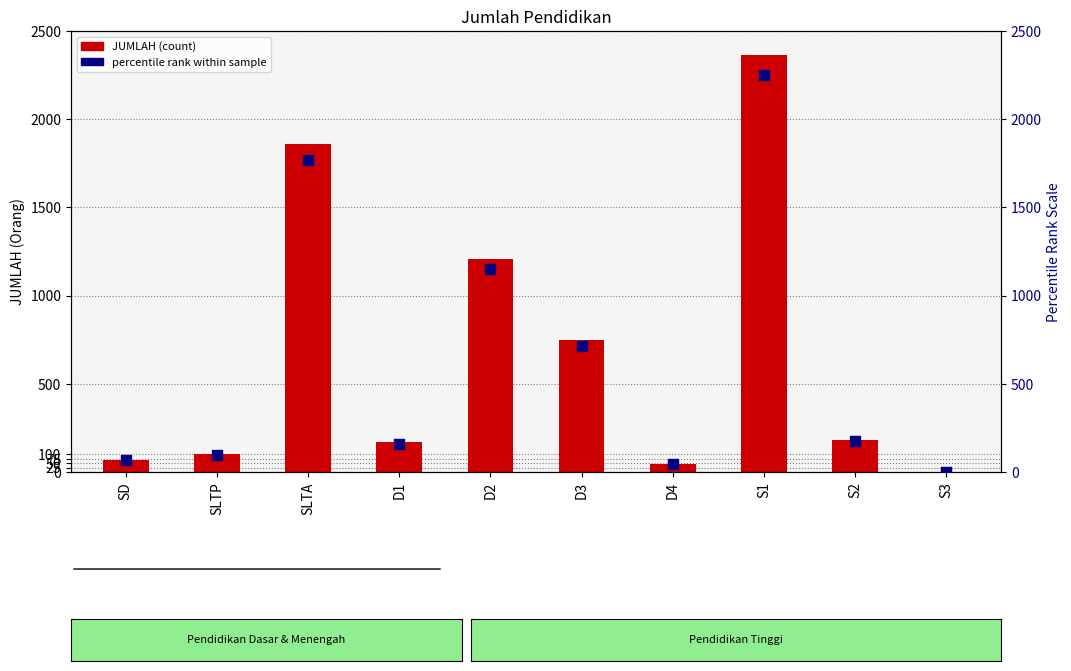

At how many categories does at least one series exceed 1614?

2